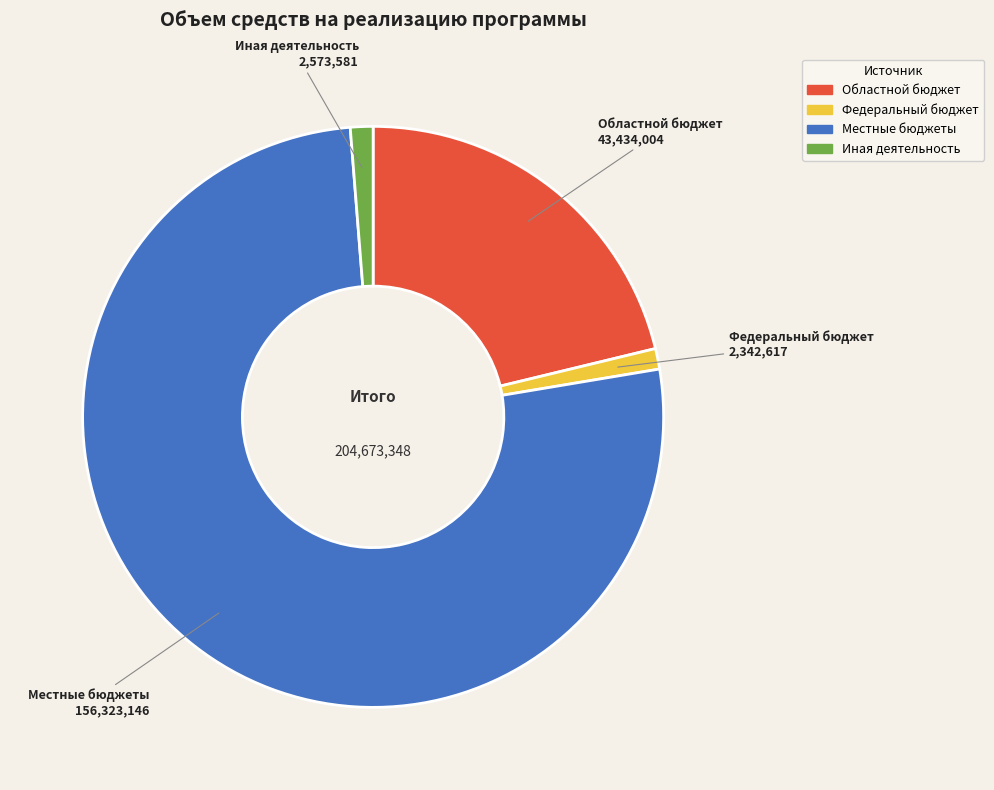

Does any single category account for the majority?

Yes